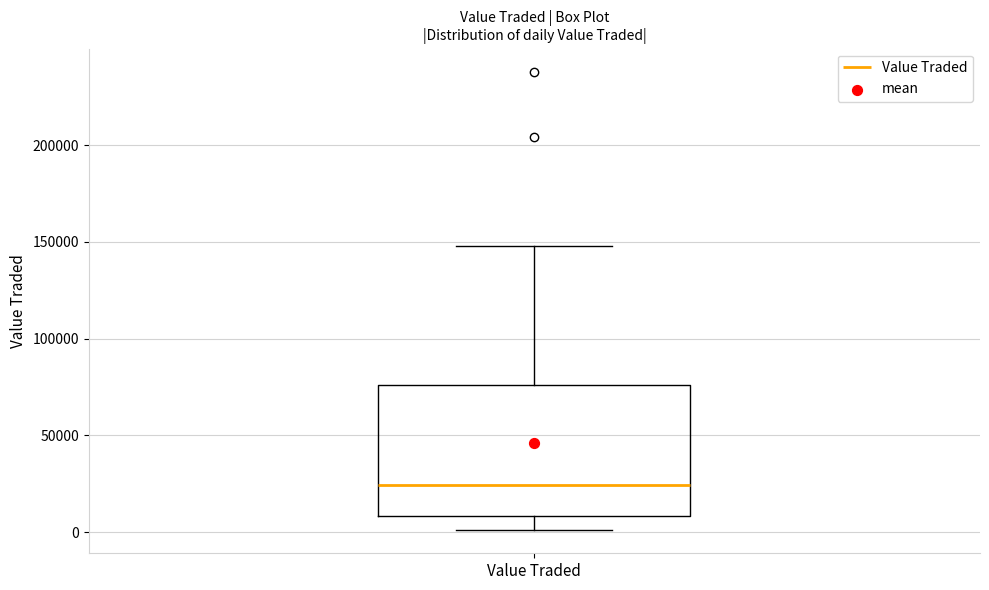

Transcribe this box plot: give where the median line is, the range the box spans, and where the two whiskers end, as read against the y-axis. The values are not printed on the chart, so give them approximately, as read against the axis.

median 25000, box 10000 to 75000, whiskers 0 to 150000